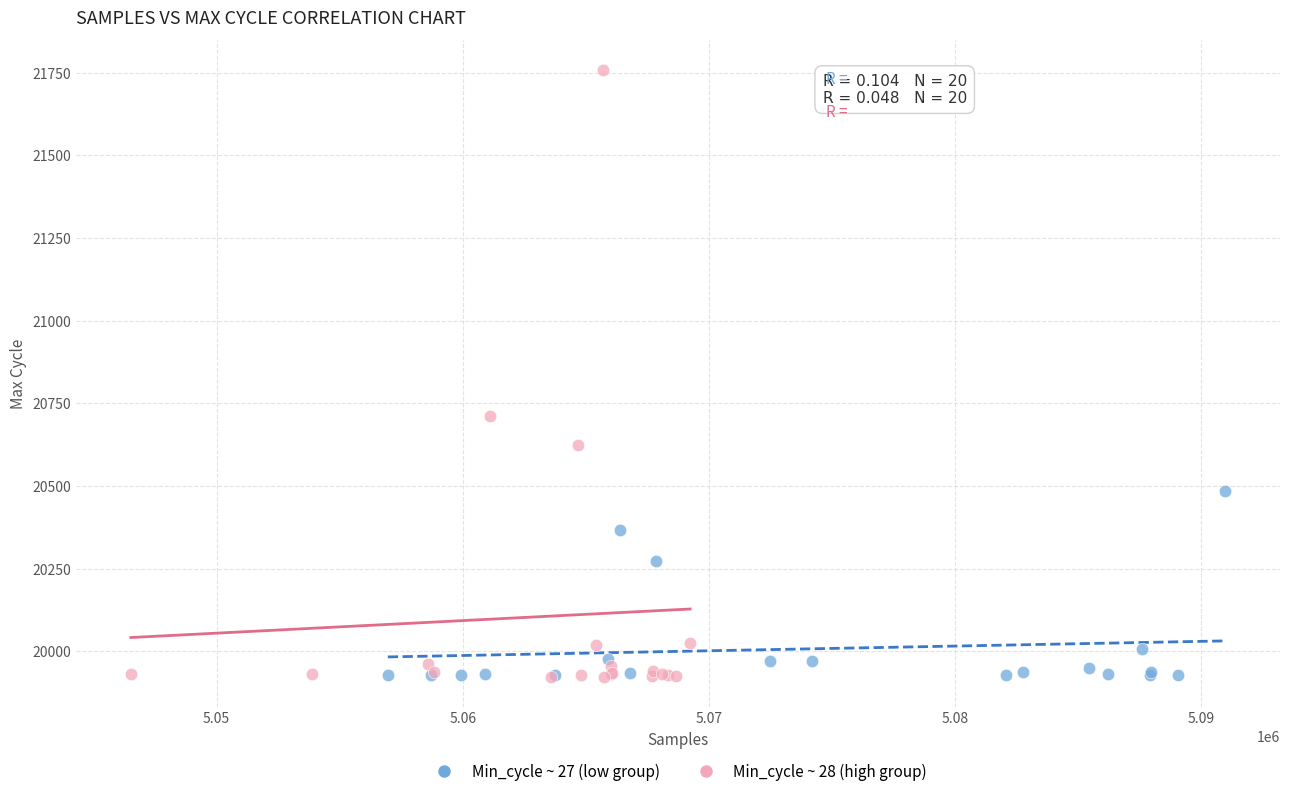

What are all the series names shown in the legend?

Min_cycle ~ 27 (low group), Min_cycle ~ 28 (high group)